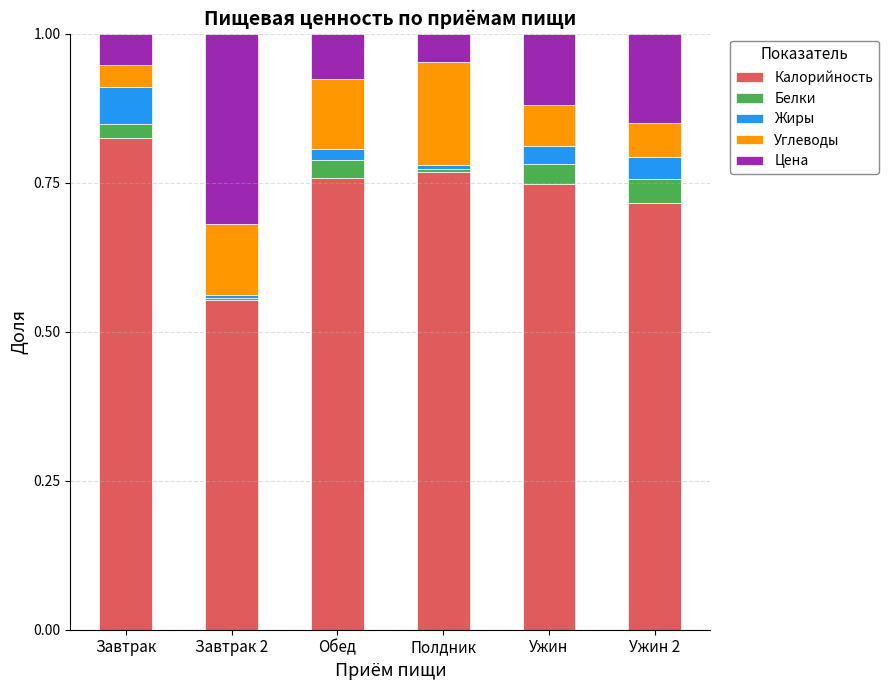

Which category has the lowest value in the Калорийность series?

Завтрак 2